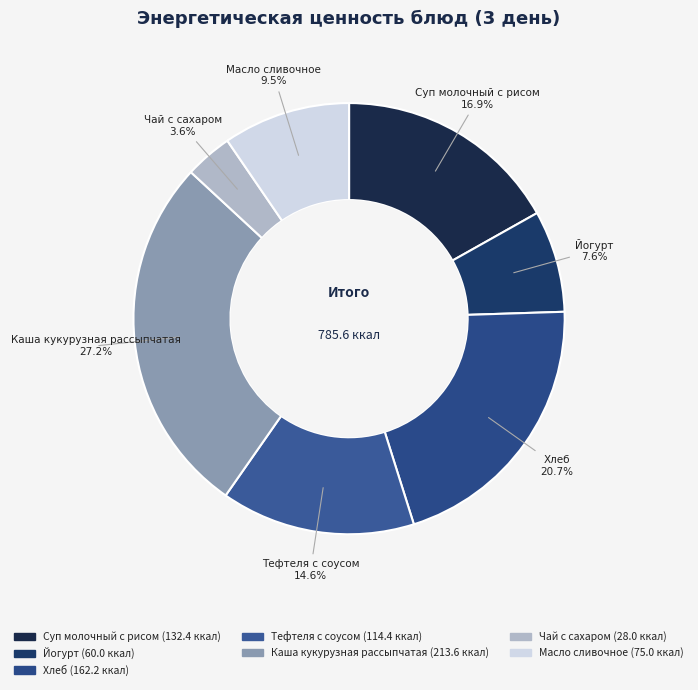

Is it true that Тефтеля с соусом is 15% of the pie?

True